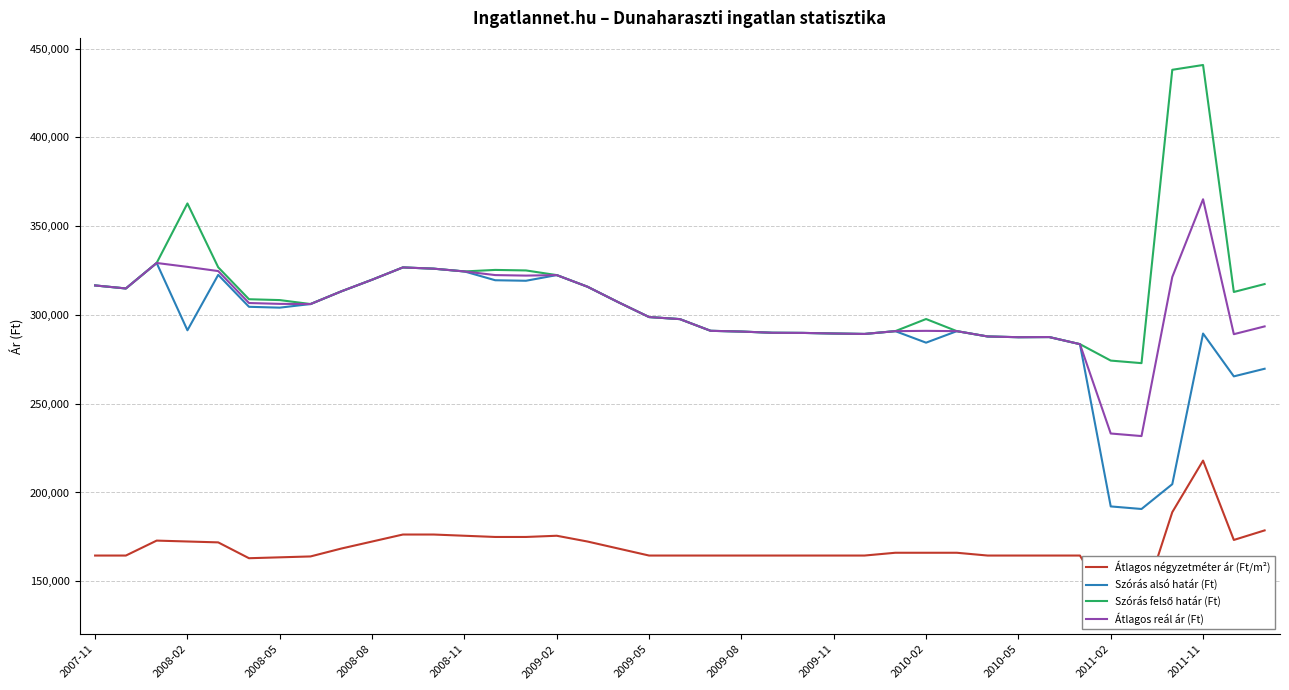

What is the value of the Átlagos négyzetméter ár (Ft/m²) point at the 24th from the left?

164497